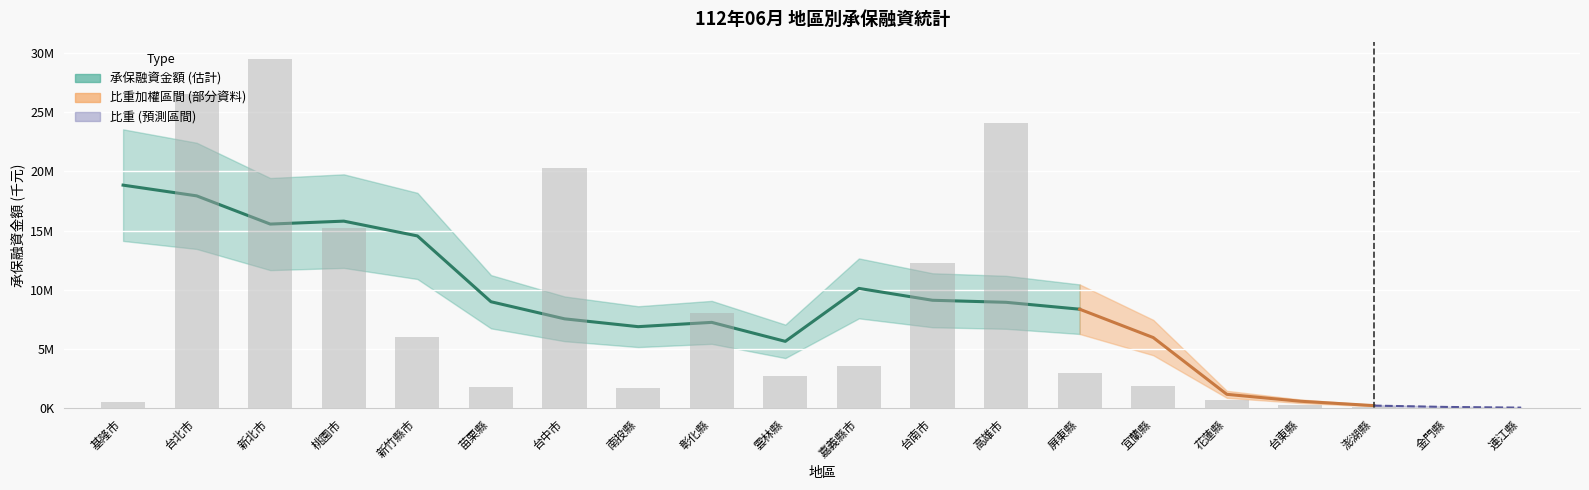

What is the value of the 2nd bar from the left?

26511728